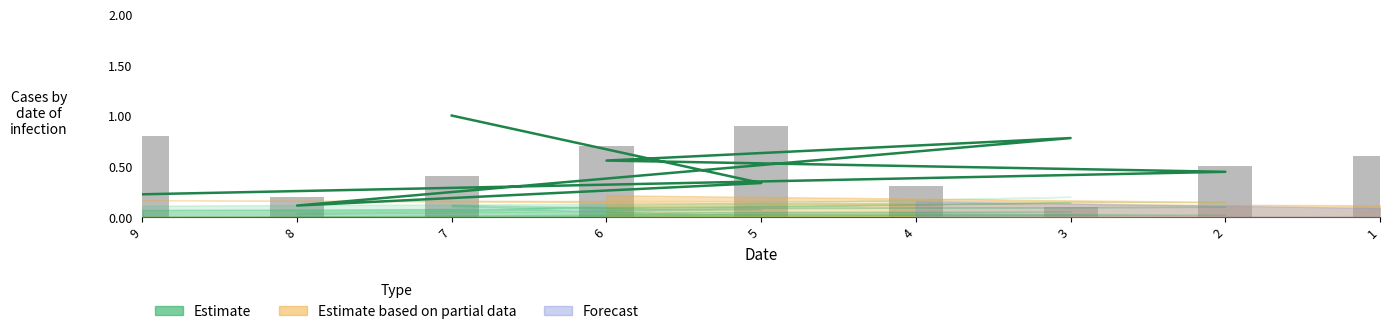

What is the label of the 1st bar from the right?

9